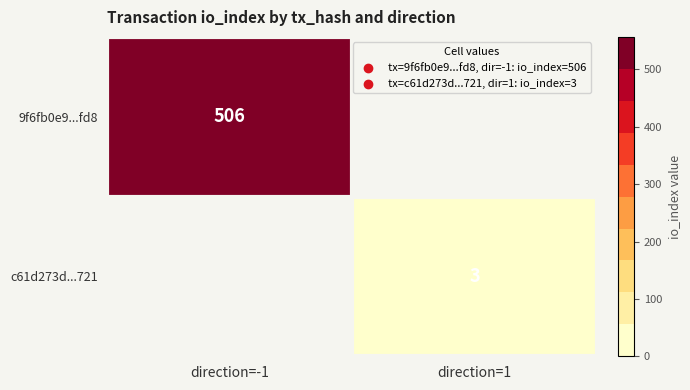

True or false: c61d273d...721 has a value of 3 at direction=1.

True